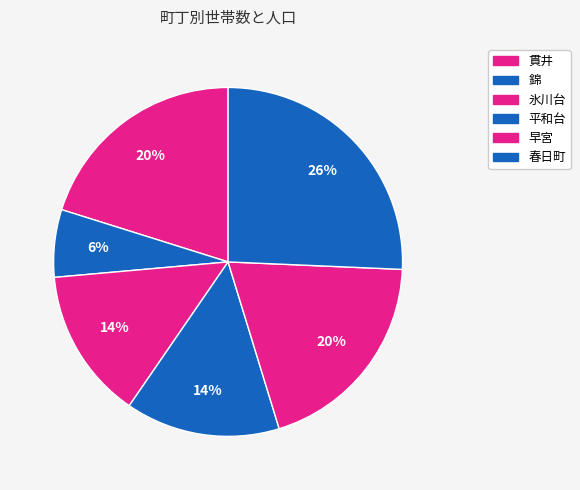

Is the sum of 氷川台 and 錦 greater than half?

No